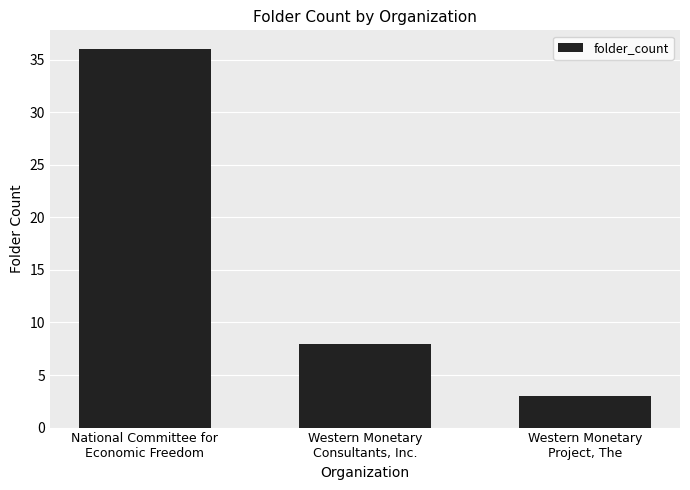

What is the minimum value shown in the chart?

3